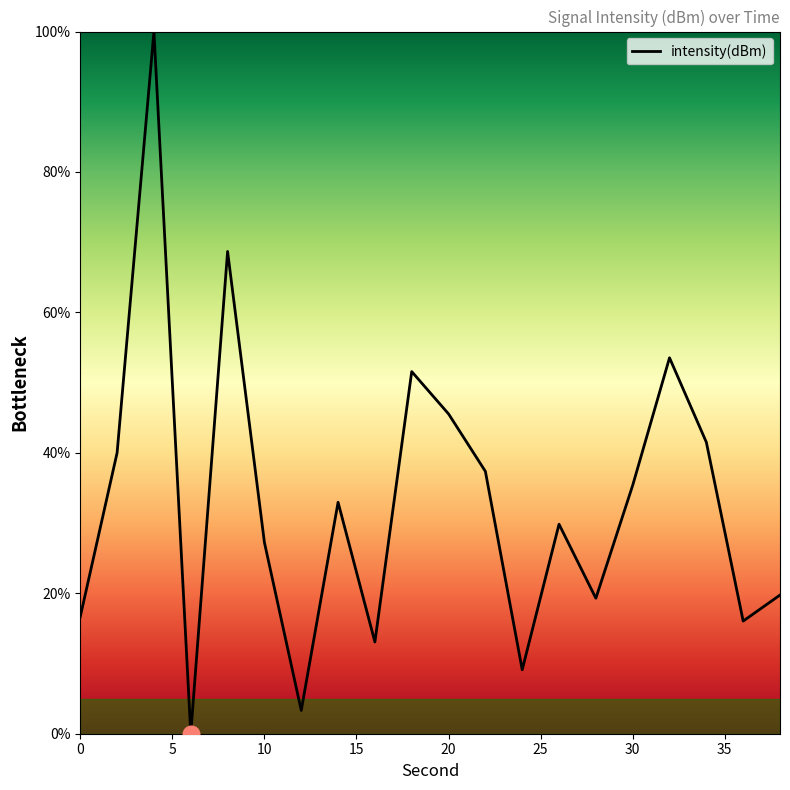

How many lines are shown in the chart?

1